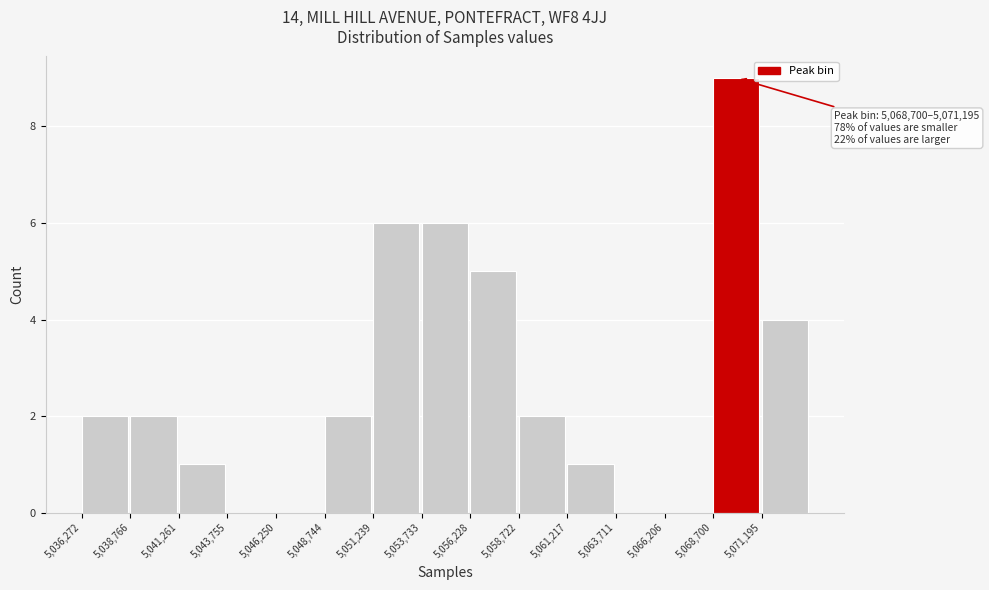

Over which range of the x-axis is the bar tallest?

5068500 to 5071000